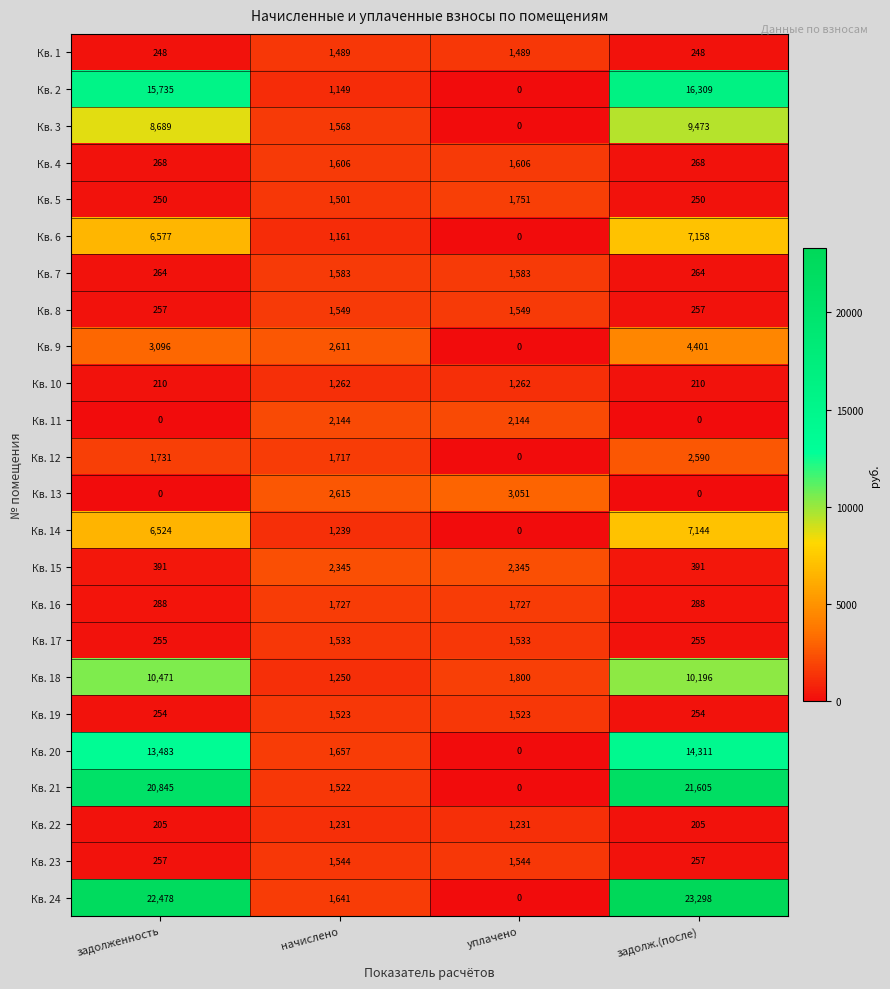

What is the difference between the Кв. 18 values at задолженность and уплачено?

8671